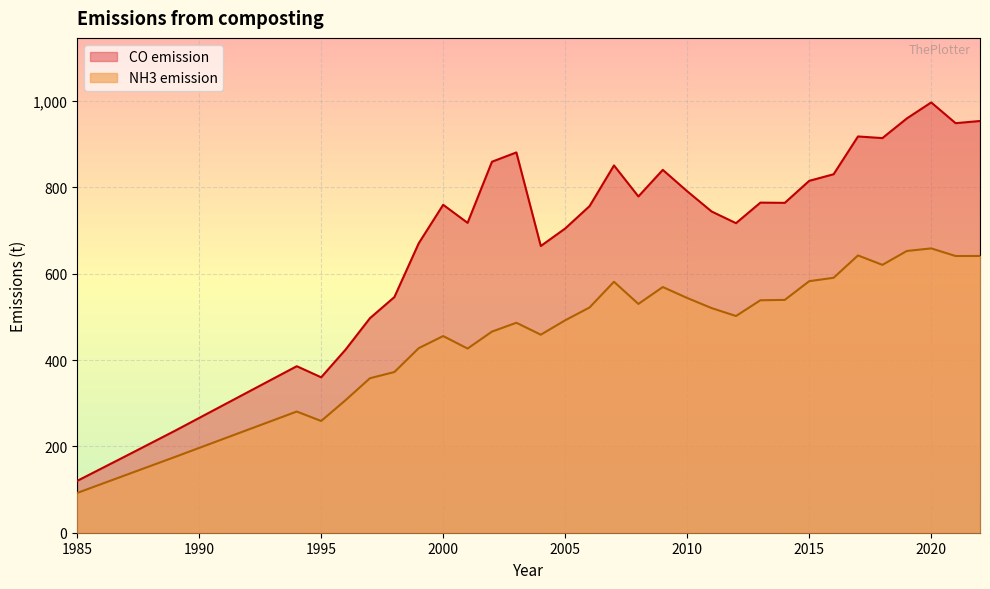

What is the difference between the maximum and minimum values in the CO emission series?

876.6